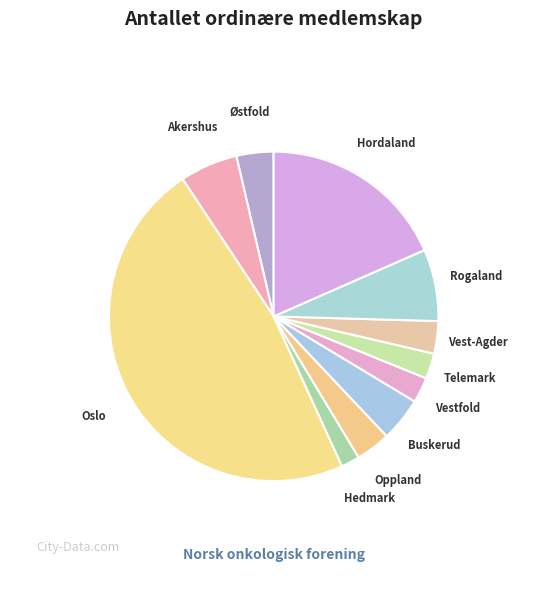

What is the ratio of the value at Akershus to the value at Buskerud?

1.3